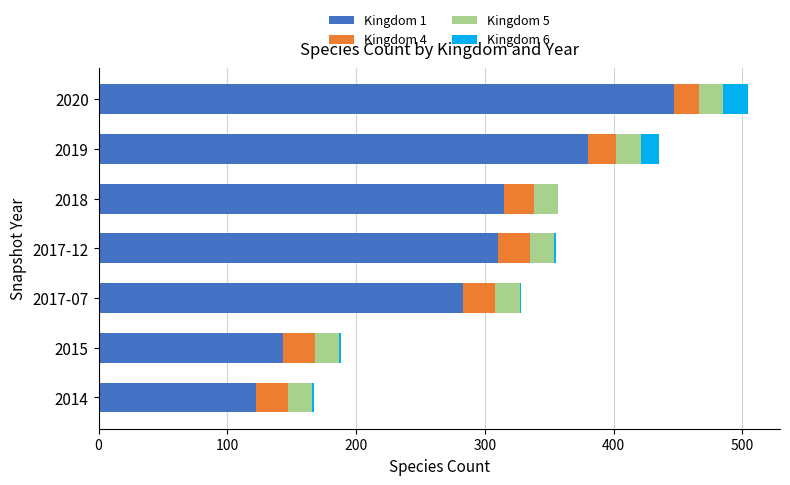

The Kingdom 1 series shows 380 at 2019. True or false?

True